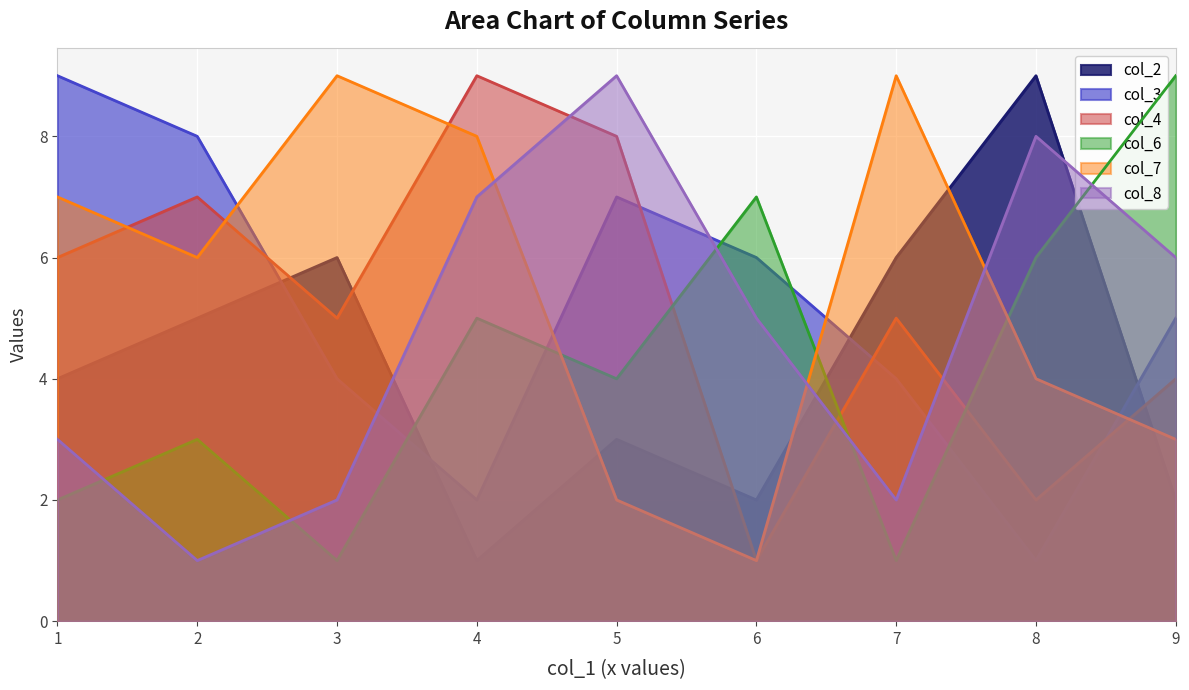

Which series ends up on top after the final intersection of col_3 and col_2?

col_3